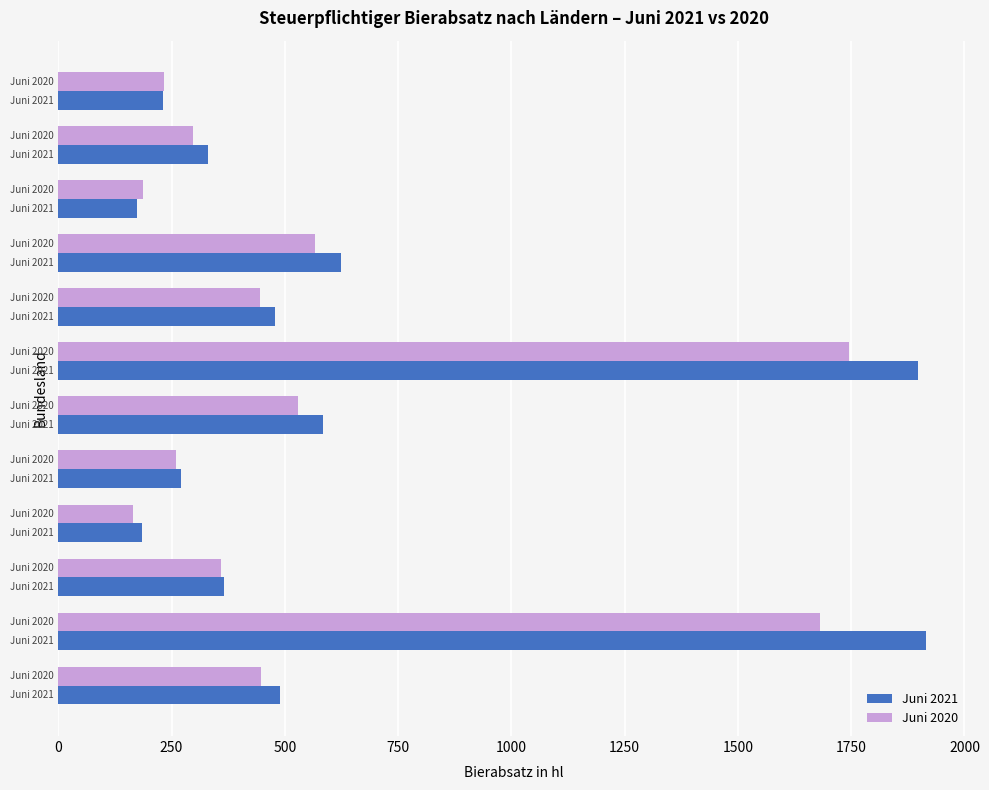

List the series in order of their peak value, highest first.

Juni 2021, Juni 2020